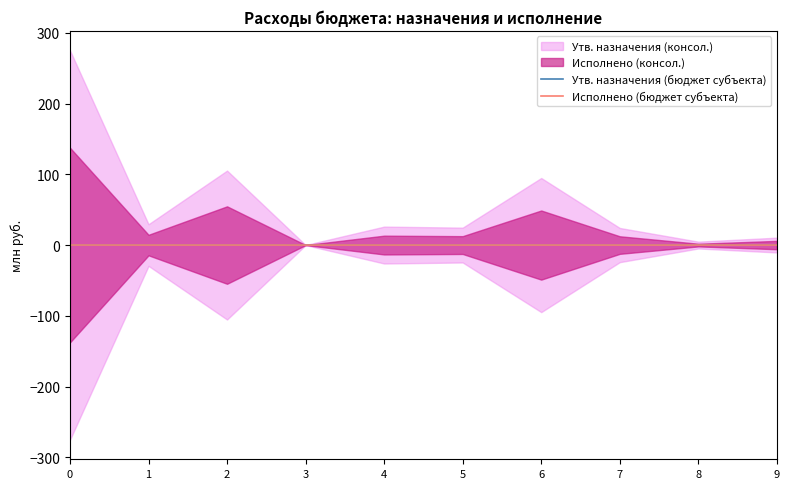

Rank the categories by Исполнено (бюджет субъекта) value from highest to lowest.

0, 2, 6, 1, 4, 5, 7, 9, 8, 3